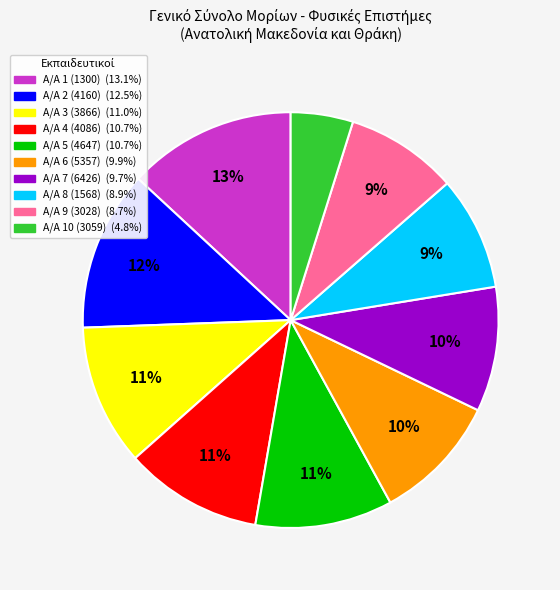

Count the number of slices in the pie.

10